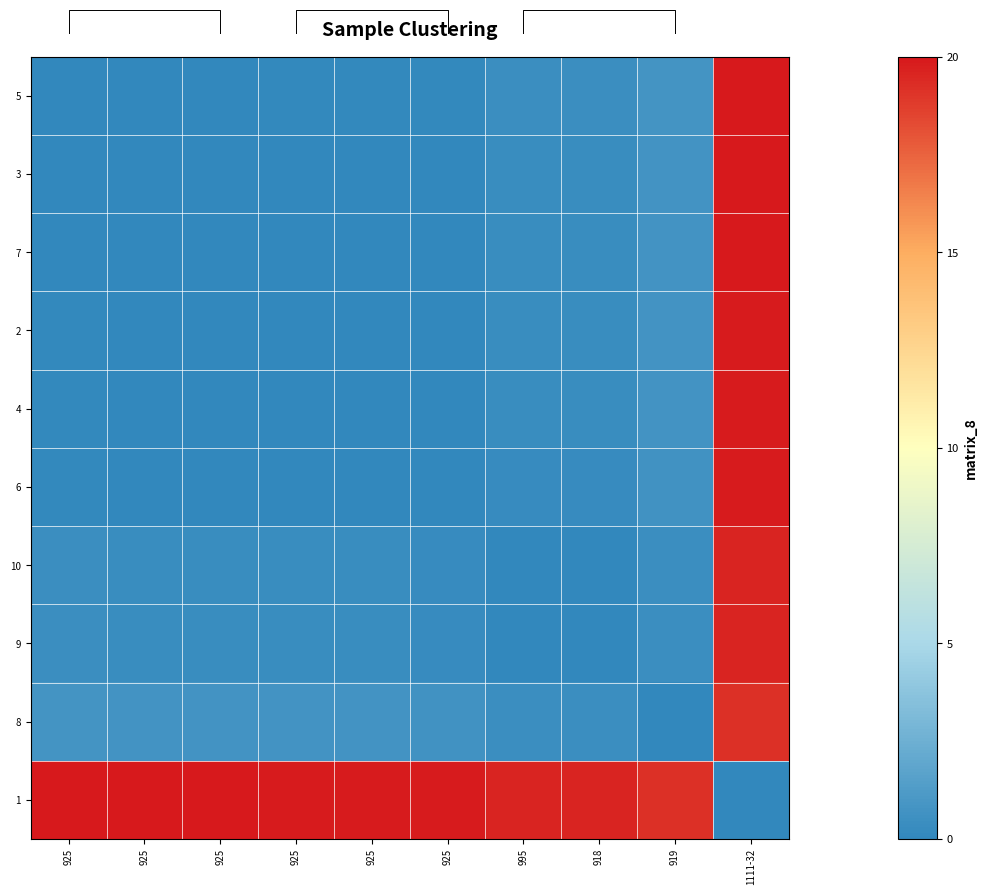

Between 1111-32 and 925, which is larger?

1111-32